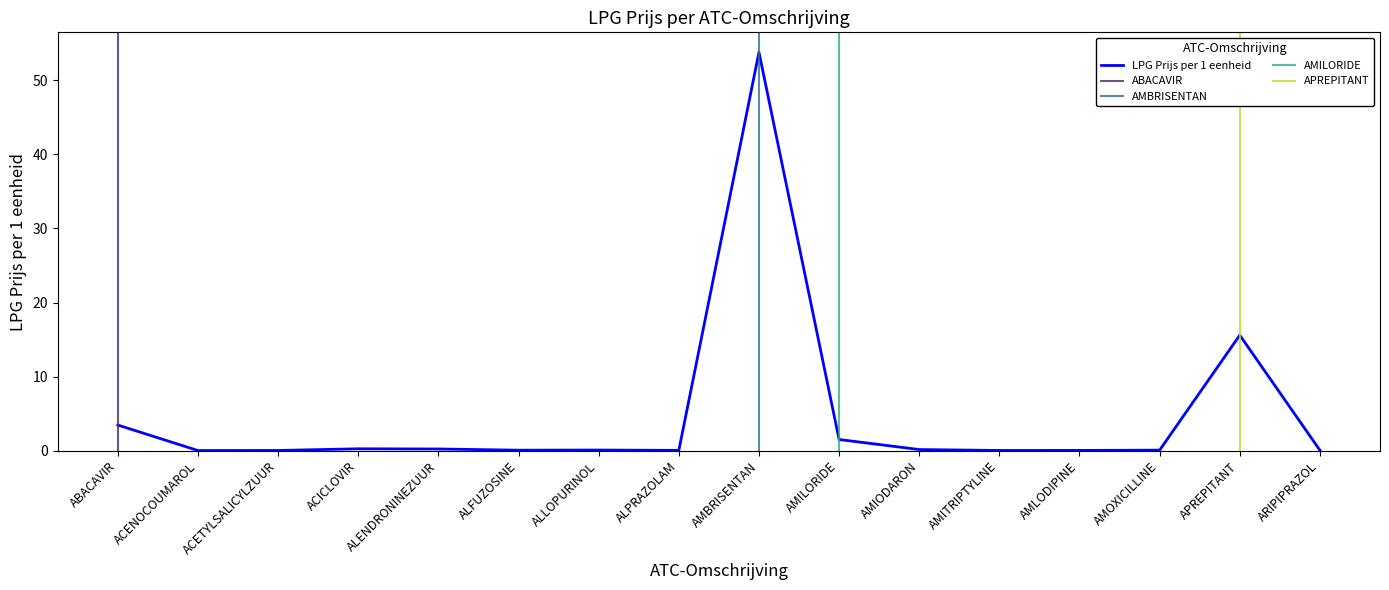

What is the label of the 14th point from the right?

ACETYLSALICYLZUUR